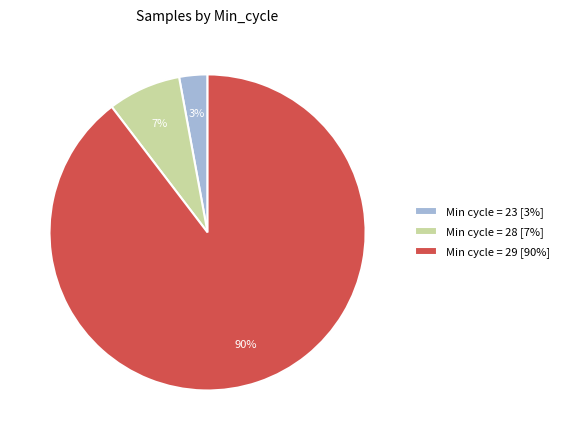

Between Min cycle = 23 [3%] and Min cycle = 28 [7%], which is larger?

Min cycle = 28 [7%]